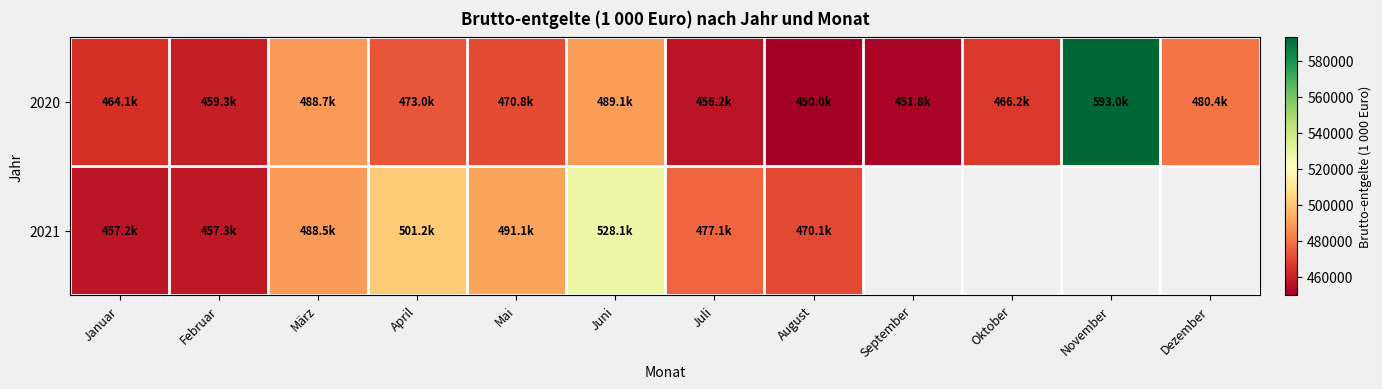

Rank the series at Januar from highest to lowest value.

2020, 2021